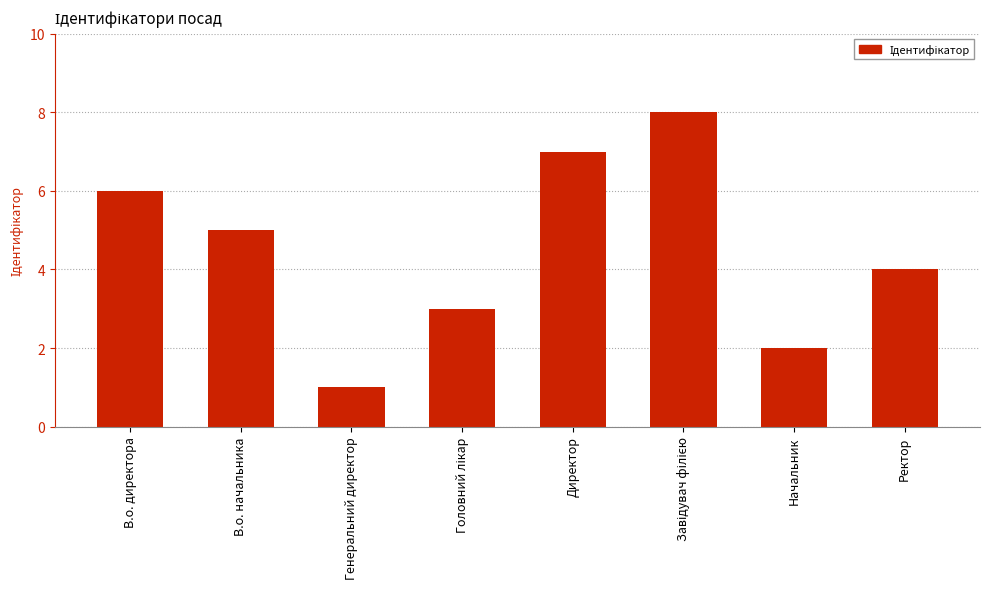

What is the smallest value displayed?

1